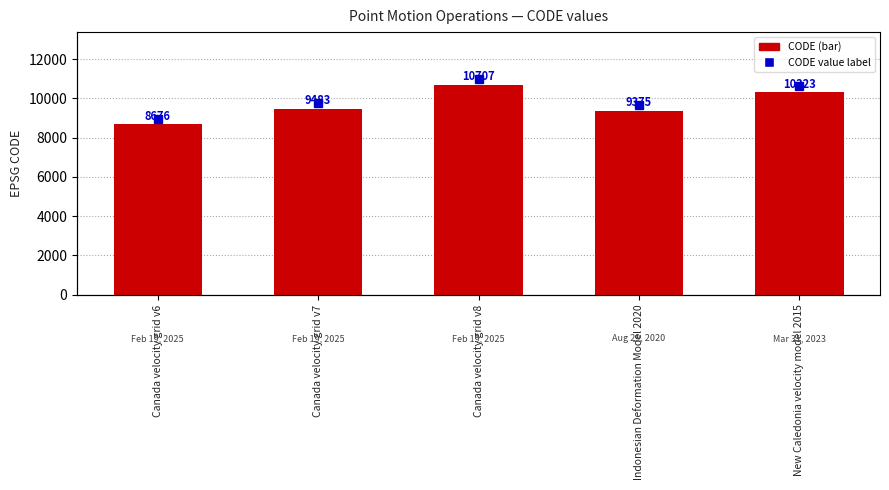

How many data points does each series have?

5